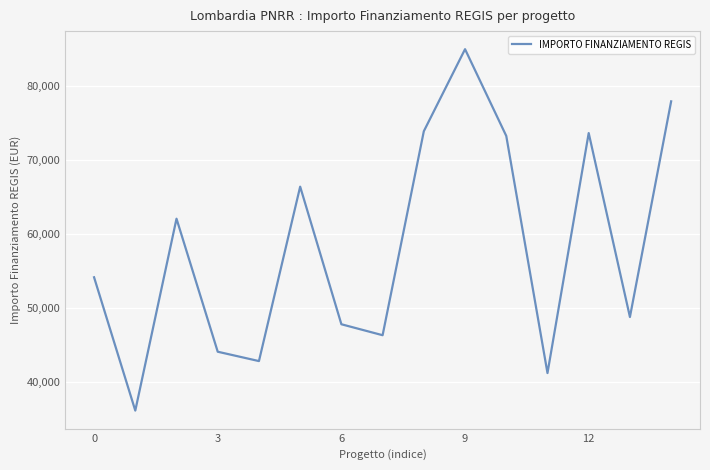

What is the smallest value displayed?

36123.8